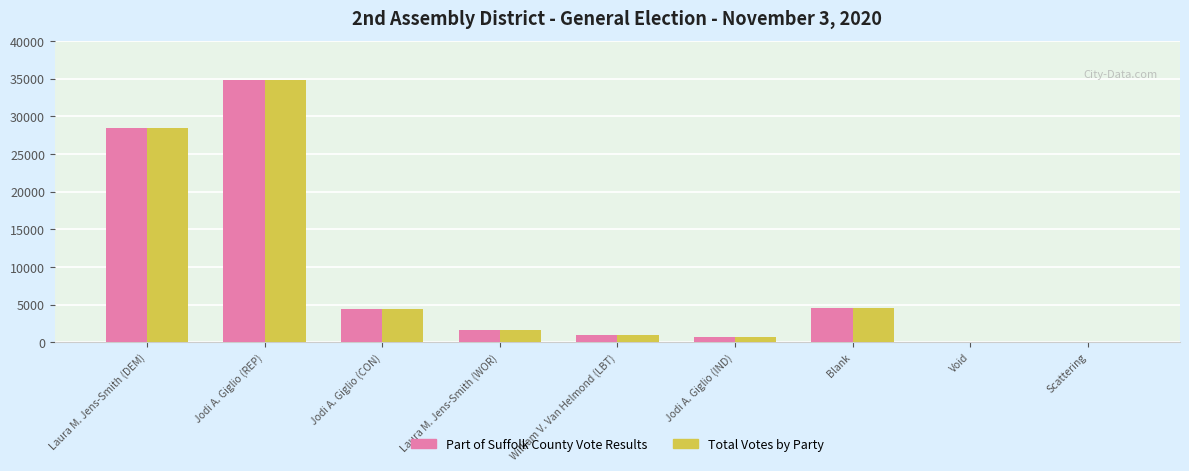

What is the sum of the Total Votes by Party values at Scattering and William V. Van Helmond (LBT)?

932